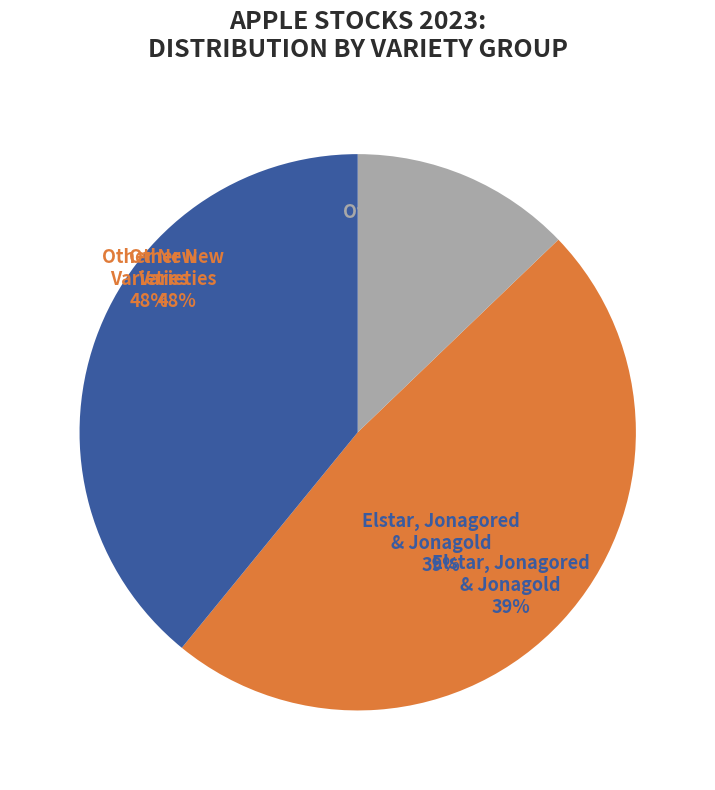

Is there any slice that represents more than half of the pie?

No